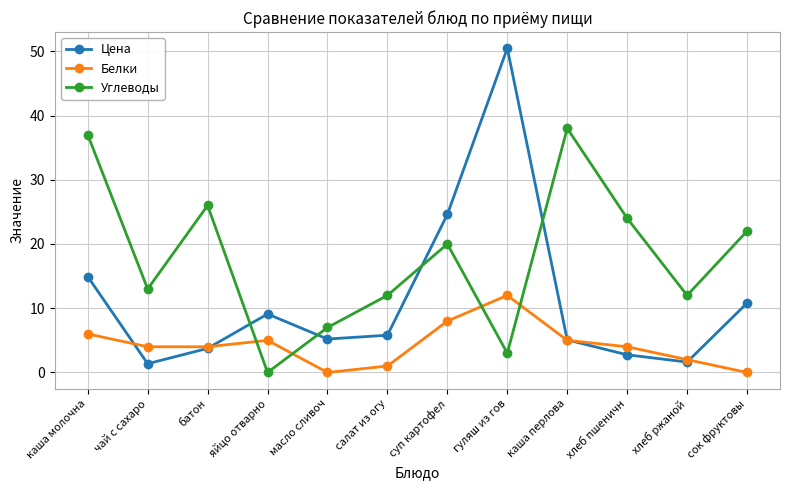

List the series in order of their overall mean, lowest first.

Белки, Цена, Углеводы